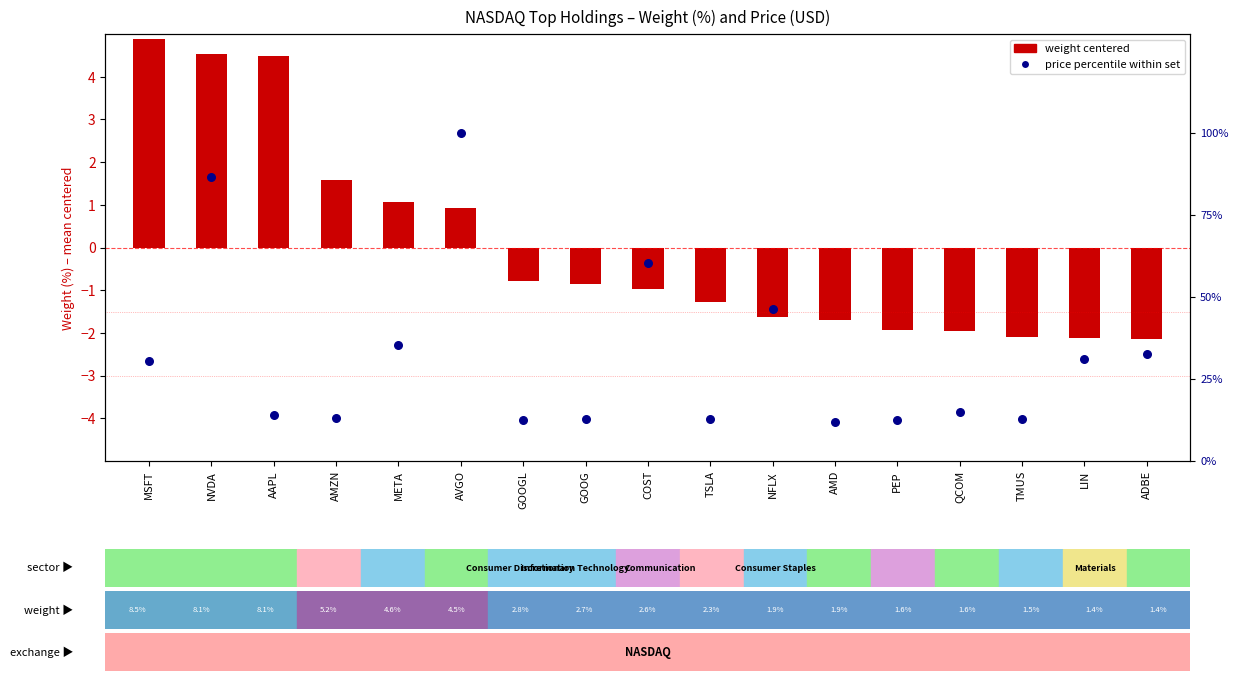

Which series reaches the minimum Y coordinate?

weight centered